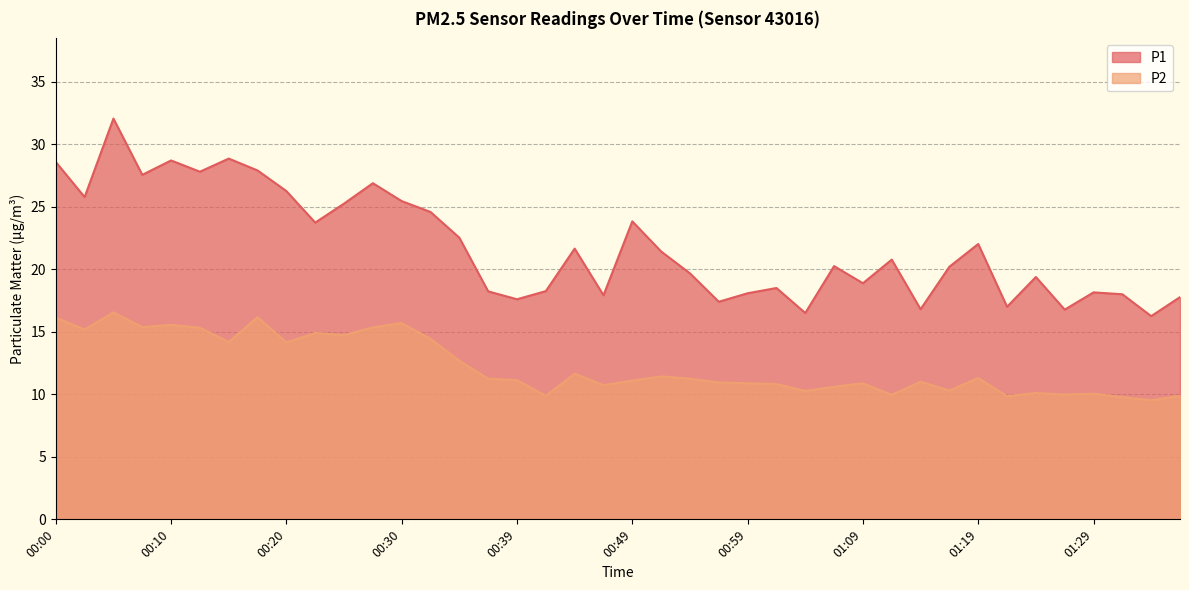

Read the P2 value at 01:26.

10.0